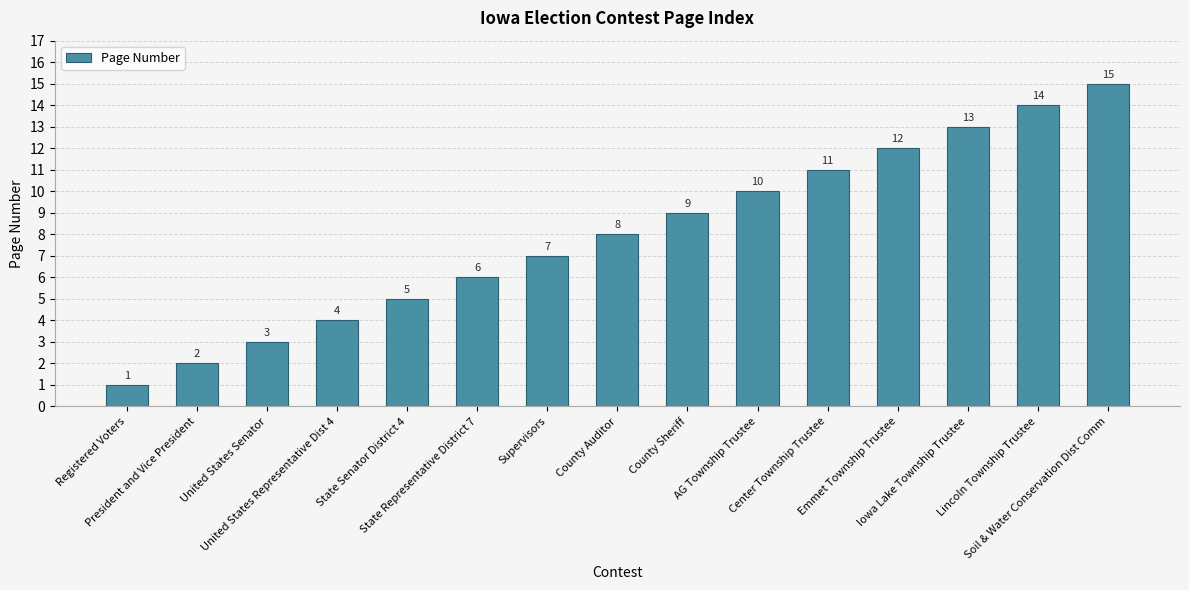

Where is the data nearest to the value 8?

County Auditor